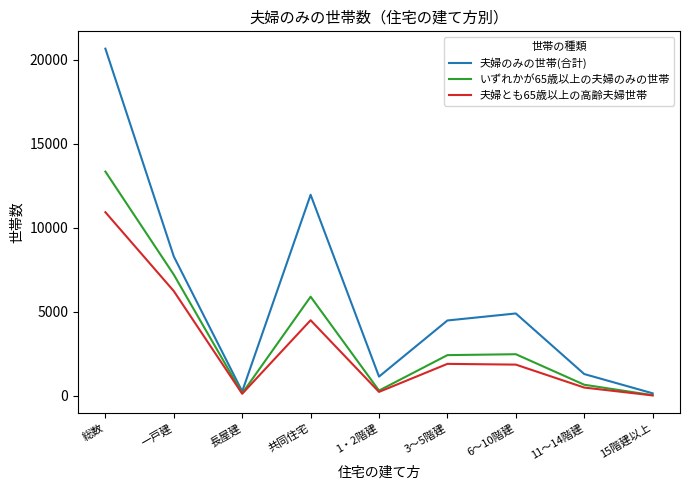

How many lines are shown in the chart?

3